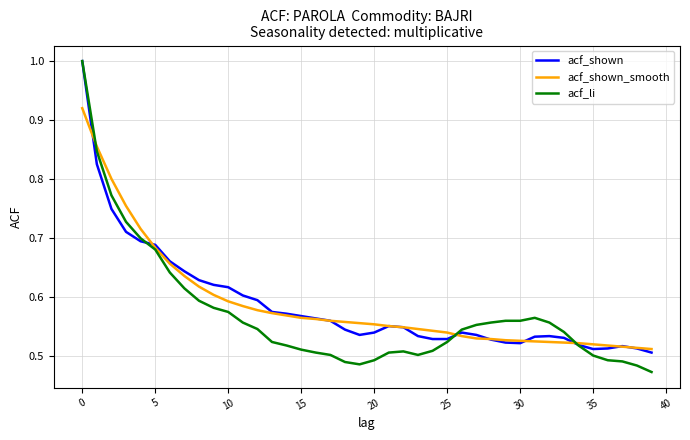

Which series has the widest spread of values?

acf_li